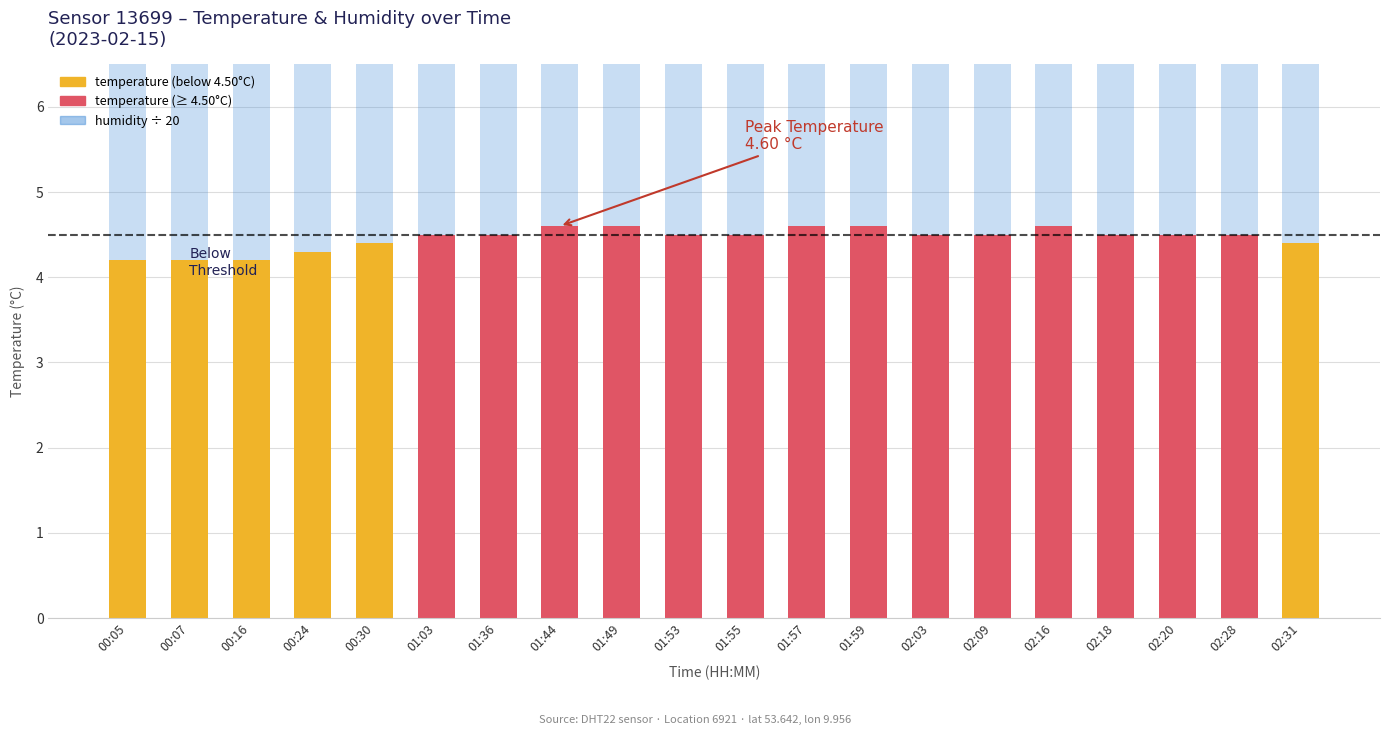

Which category has the highest value in the humidity (÷20) series?

00:05